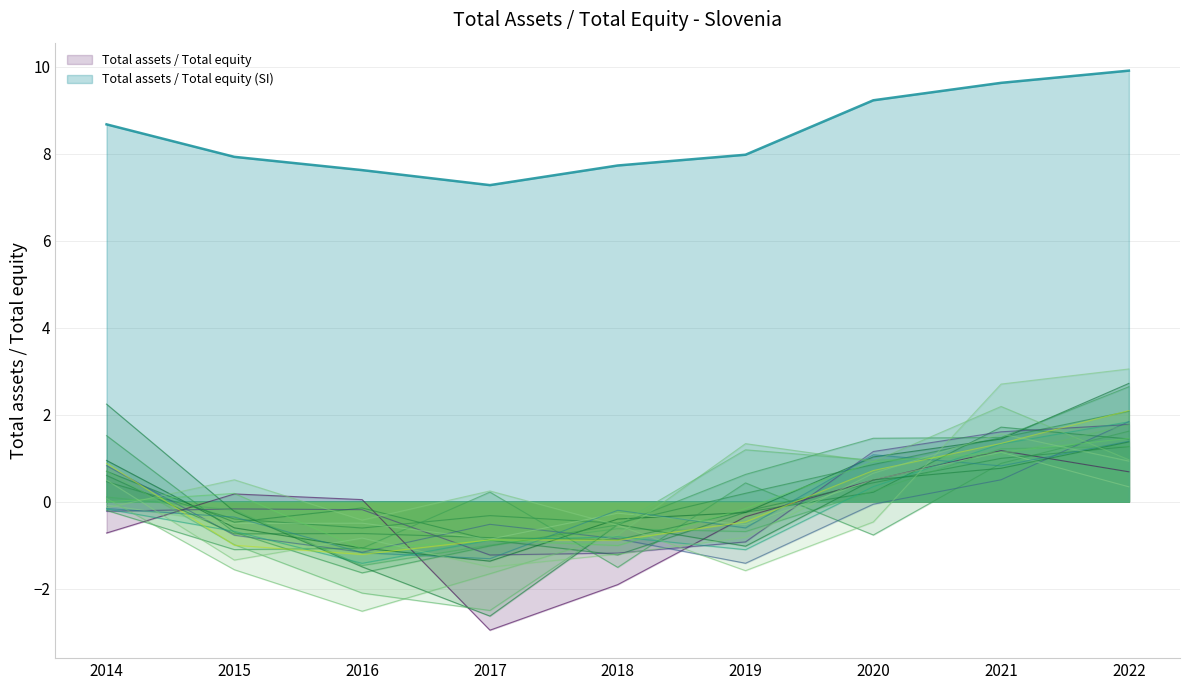

Which has a higher value, 2014 or 2021?

2021